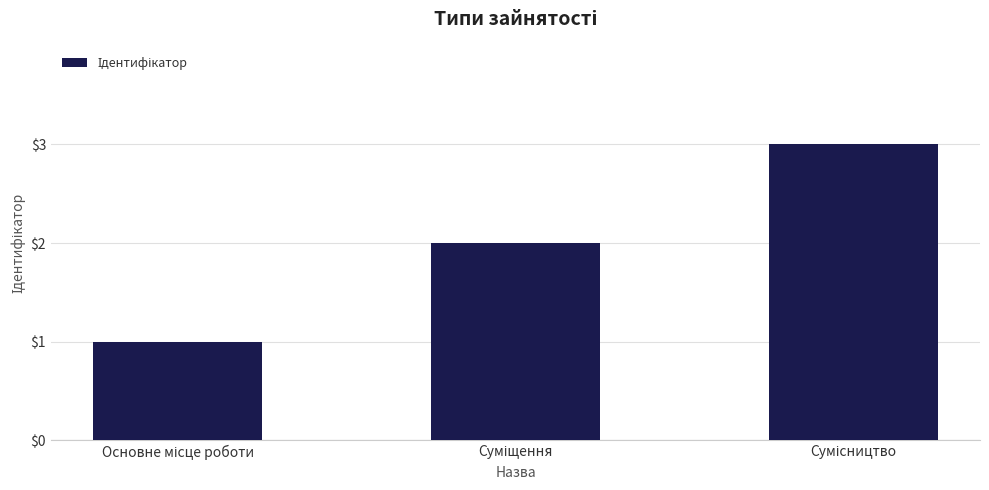

What is the sum of all values?

6